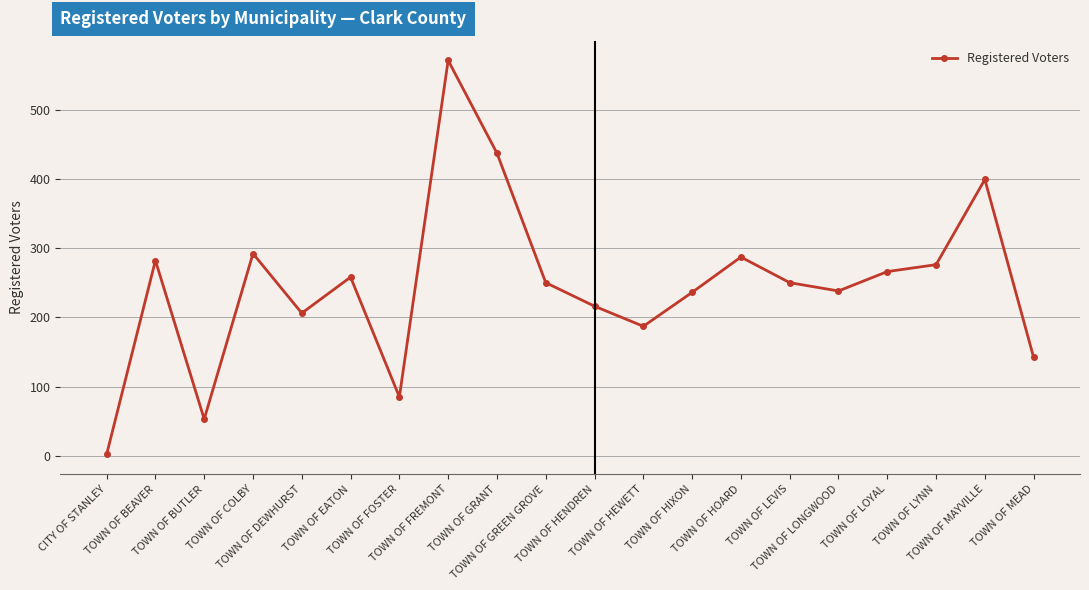

How many points are lower than both their immediate neighbors (excluding endpoints)?

5